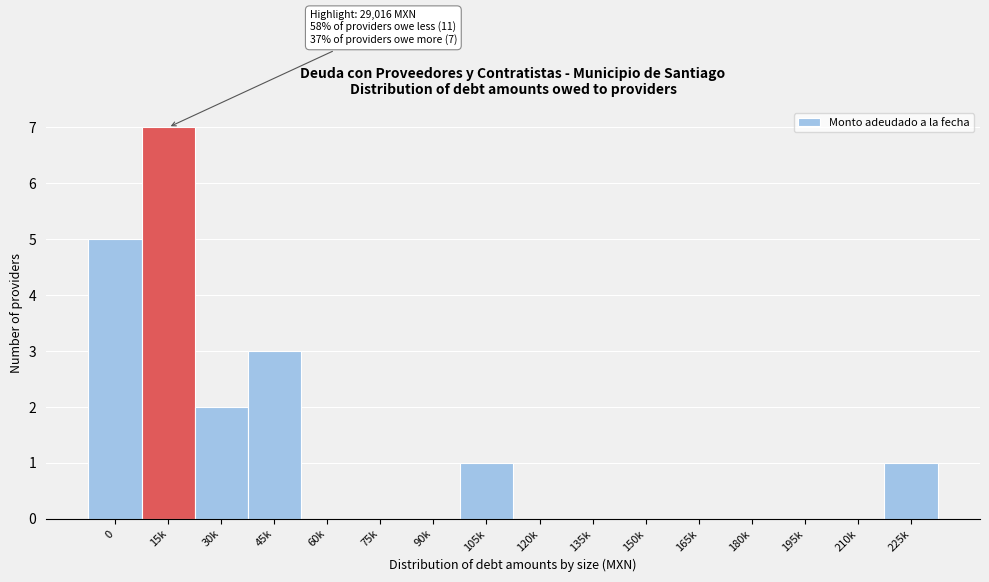

Reading left to right, transcribe all the data shown in this chart.

0=5	15k=7	30k=2	45k=3	60k=0	75k=0	90k=0	105k=1	120k=0	135k=0	150k=0	165k=0	180k=0	195k=0	210k=0	225k=1